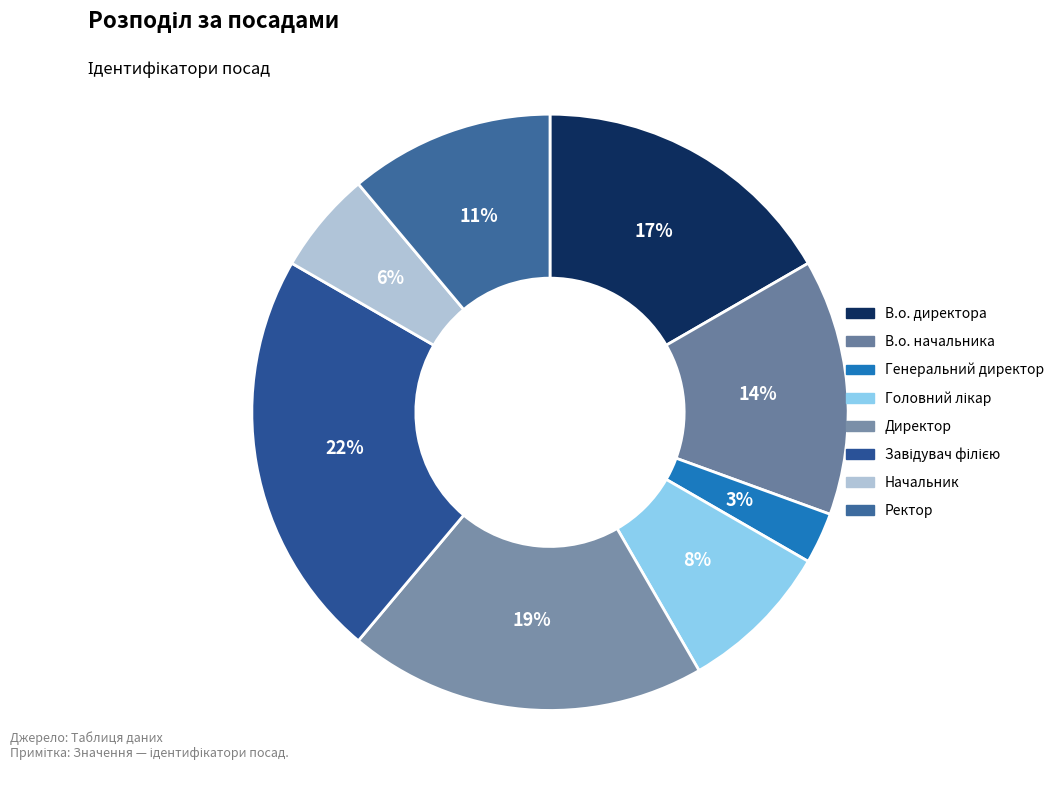

How many segments does this pie chart have?

8